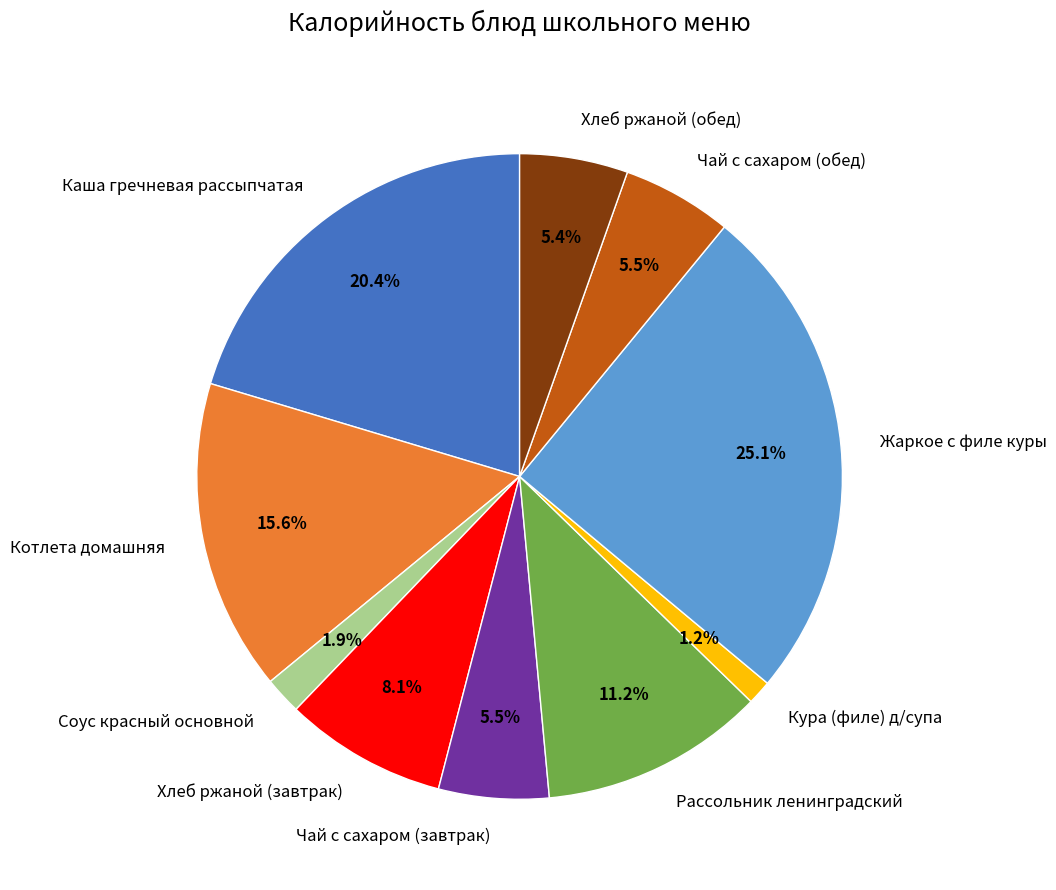

What is the total percentage of Котлета домашняя and Хлеб ржаной (обед)?

21.0%